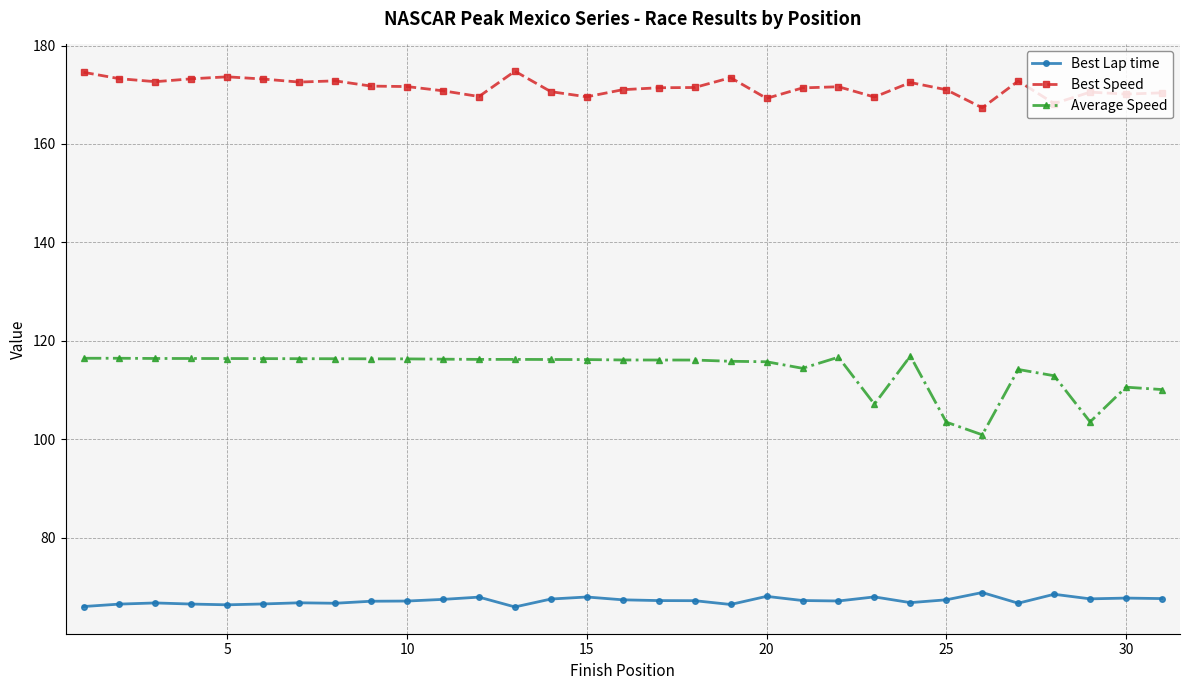

What is the value of the Average Speed point at the 30th from the left?

110.6